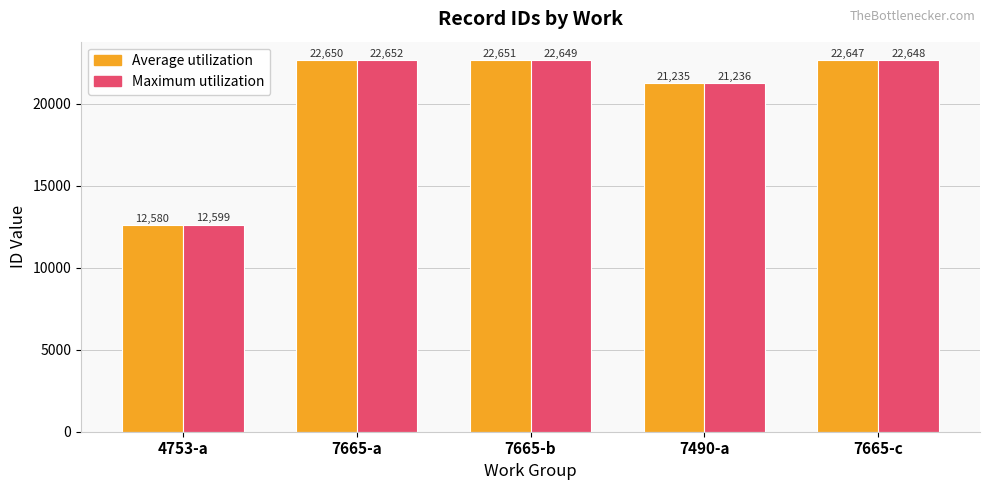

How many groups of bars are there?

5